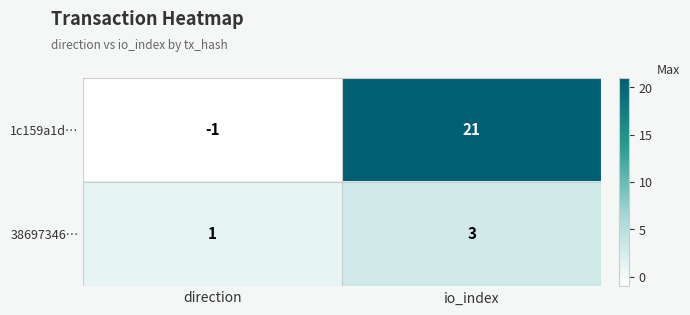

Which series changed the most between direction and io_index?

1c159a1d…